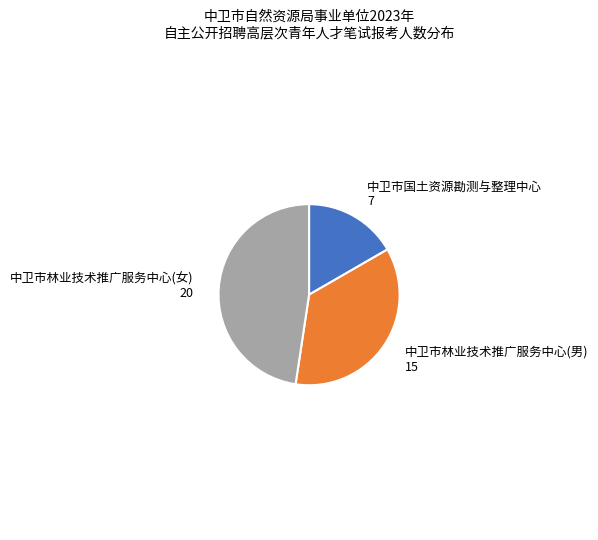

True or false: 中卫市林业技术推广服务中心(男) accounts for 36% of the total.

True